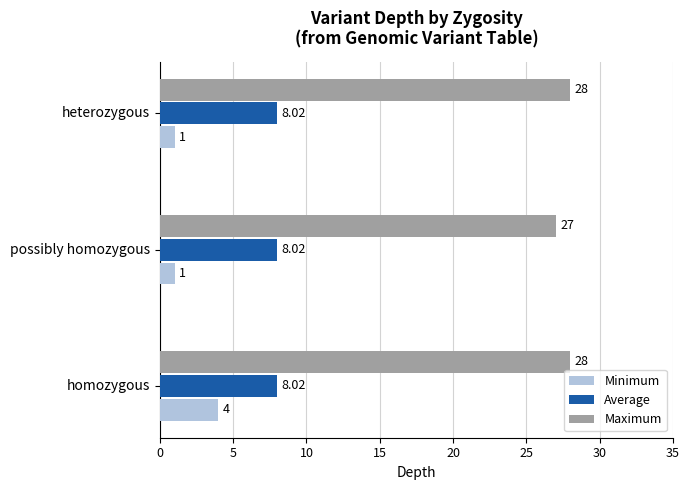

What is the average value of the Average series?

8.0